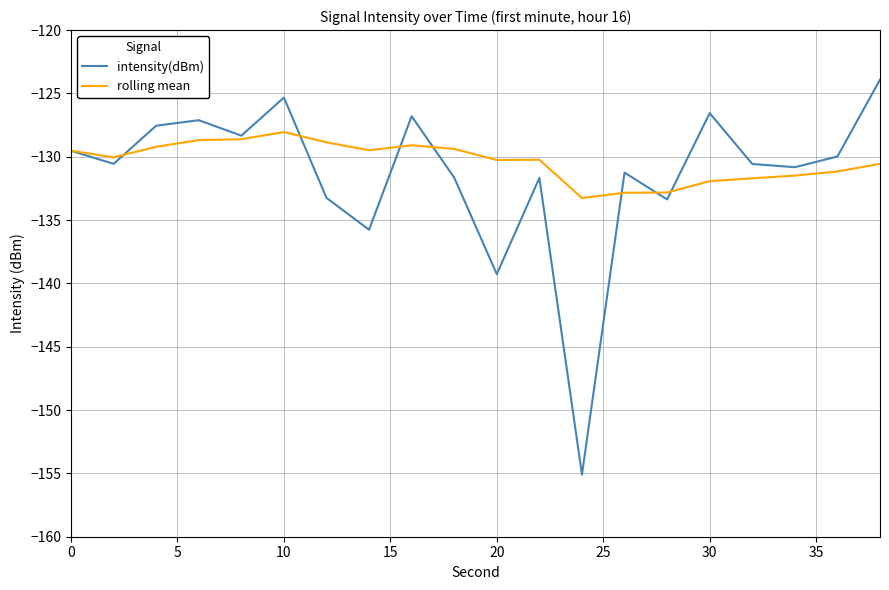

List the series in order of their peak value, highest first.

intensity(dBm), rolling mean